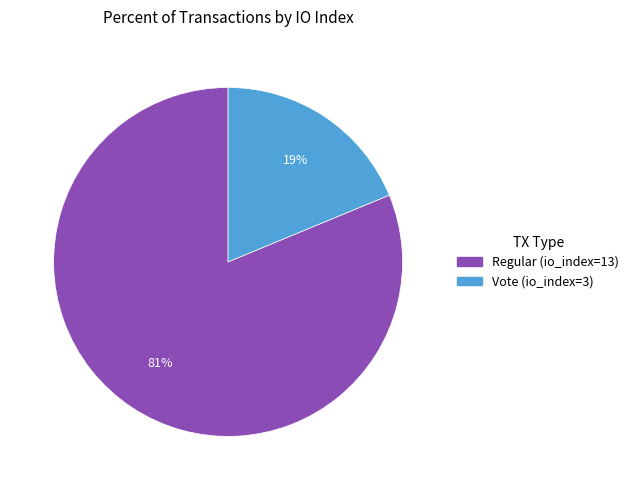

Combined, do Regular (io_index=13) and Vote (io_index=3) account for over 50%?

Yes